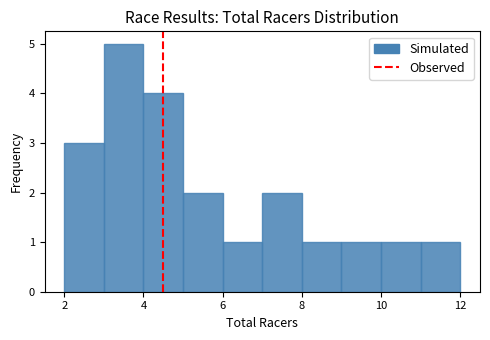

Reading left to right, transcribe this chart: for each bar, give the range it covers on the x-axis and its height. The values are not printed on the chart, so give them approximately, as read against the axis.

2 to 3: 3
3 to 4: 5
4 to 5: 4
5 to 6: 2
6 to 7: 1
7 to 8: 2
8 to 9: 1
9 to 10: 1
10 to 11: 1
11 to 12: 1